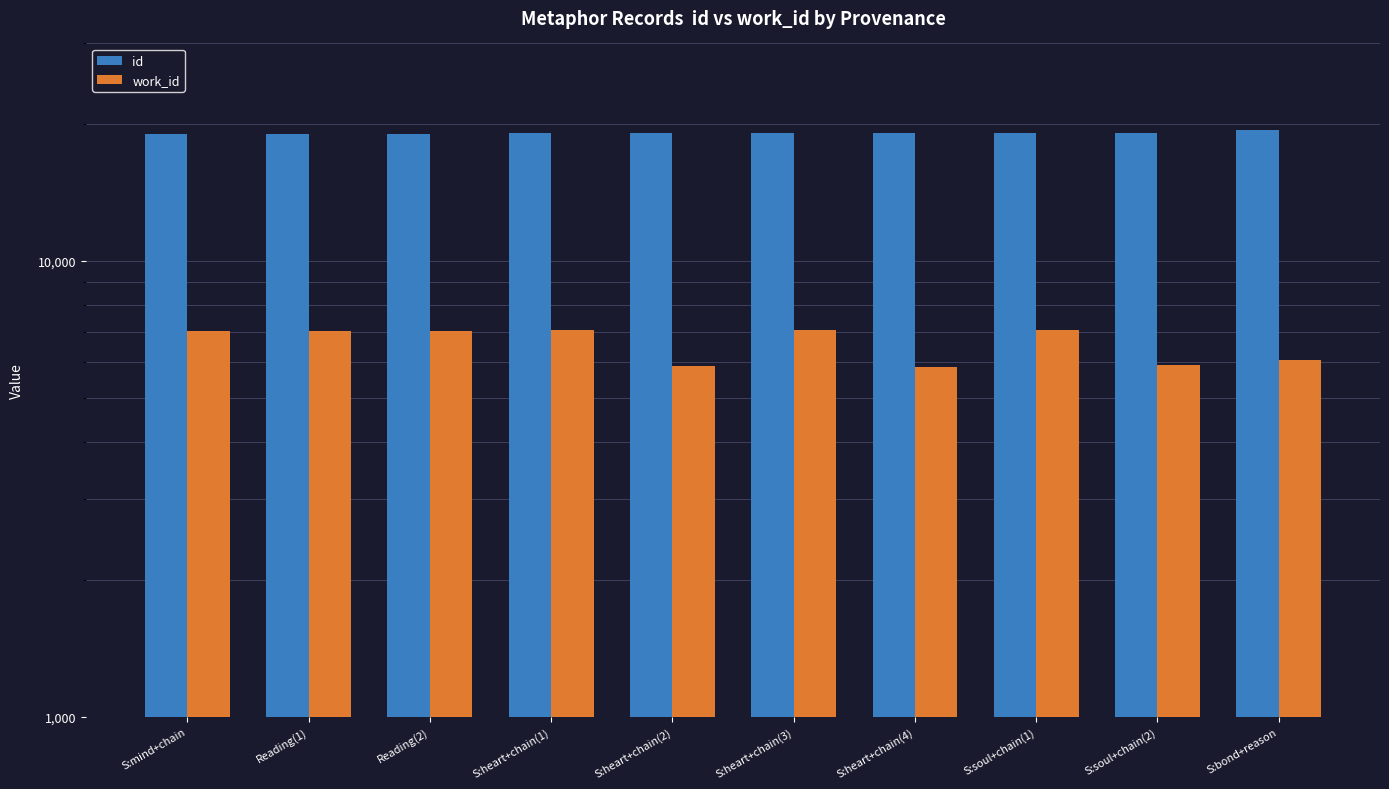

What are all the series names shown in the legend?

id, work_id